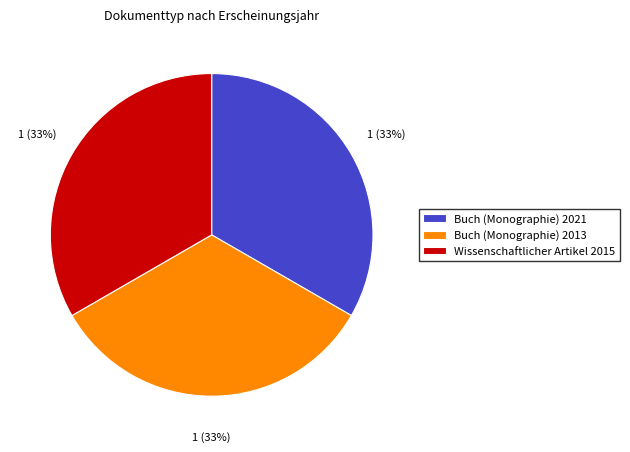

Approximately how many times larger is the value at Wissenschaftlicher Artikel 2015 compared to Buch (Monographie) 2013?

1.0